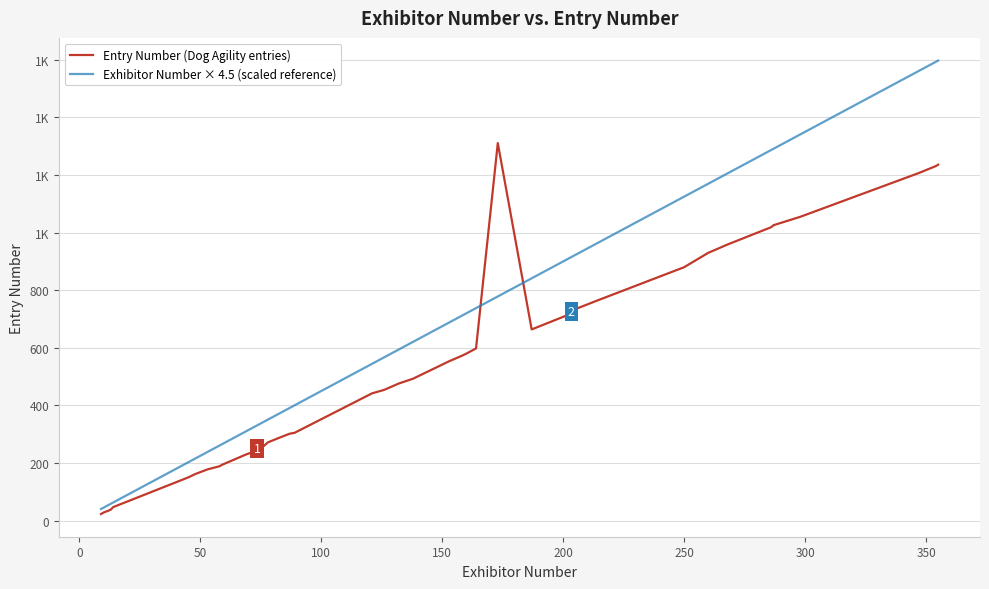

Rank the series by their maximum value, from highest to lowest.

Exhibitor Number × 4.5 (scaled reference), Entry Number (Dog Agility entries)